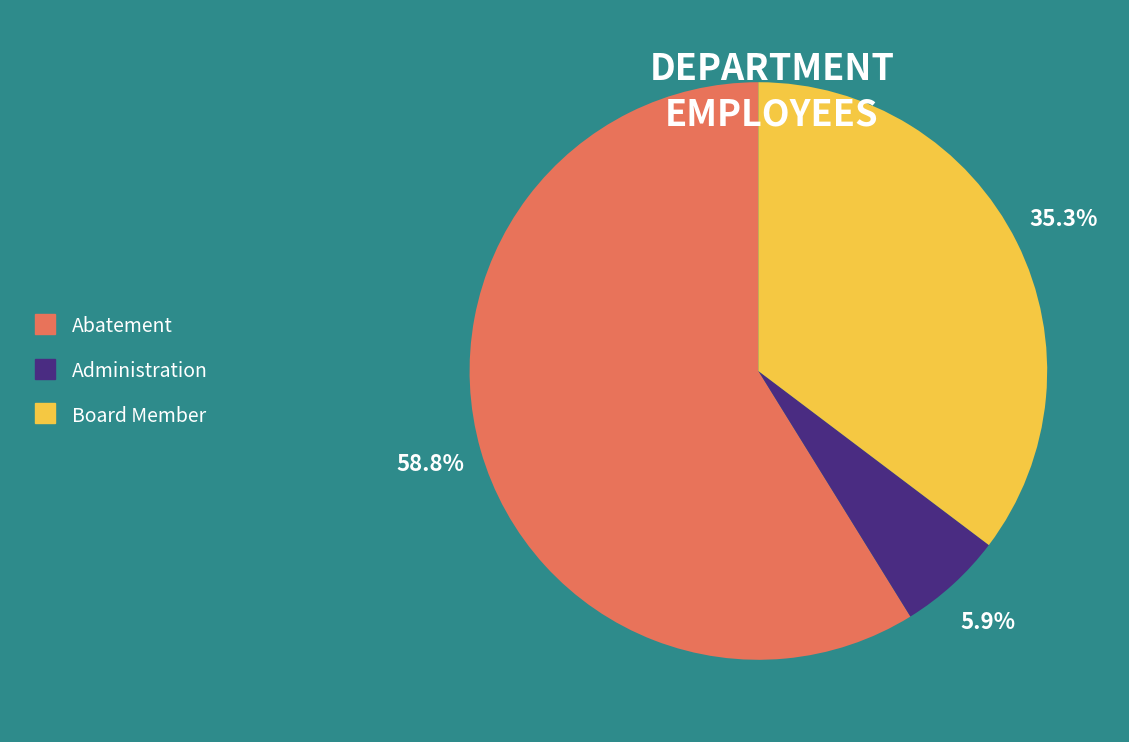

How many slices are in this pie chart?

3